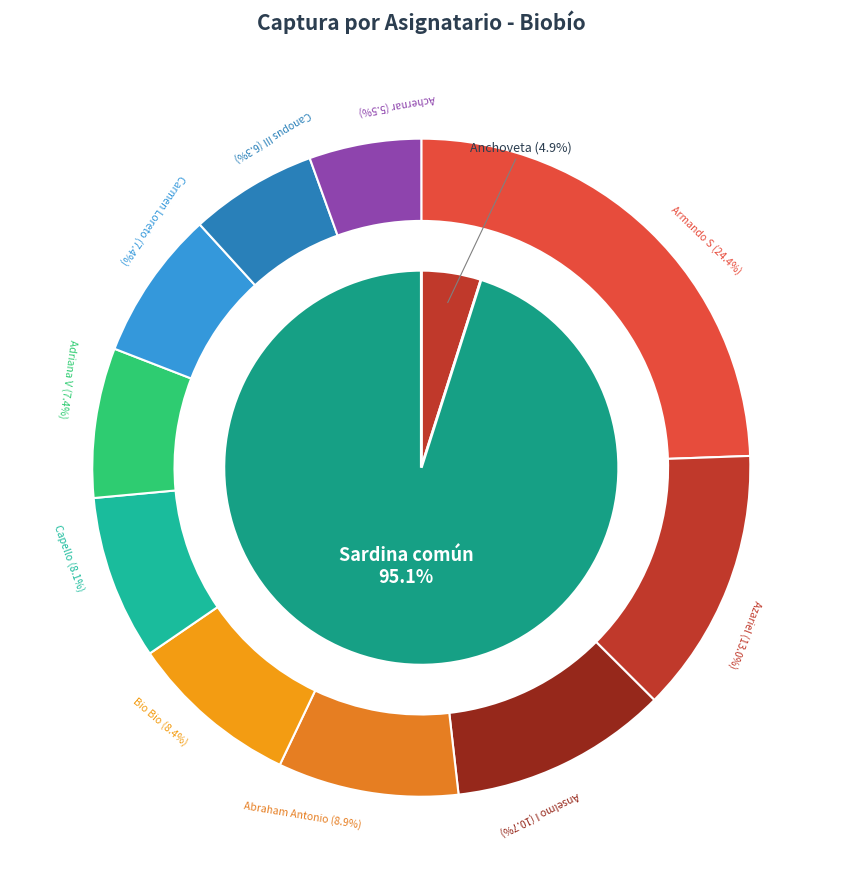

Which series has the largest range (max minus min)?

Captura Sardina